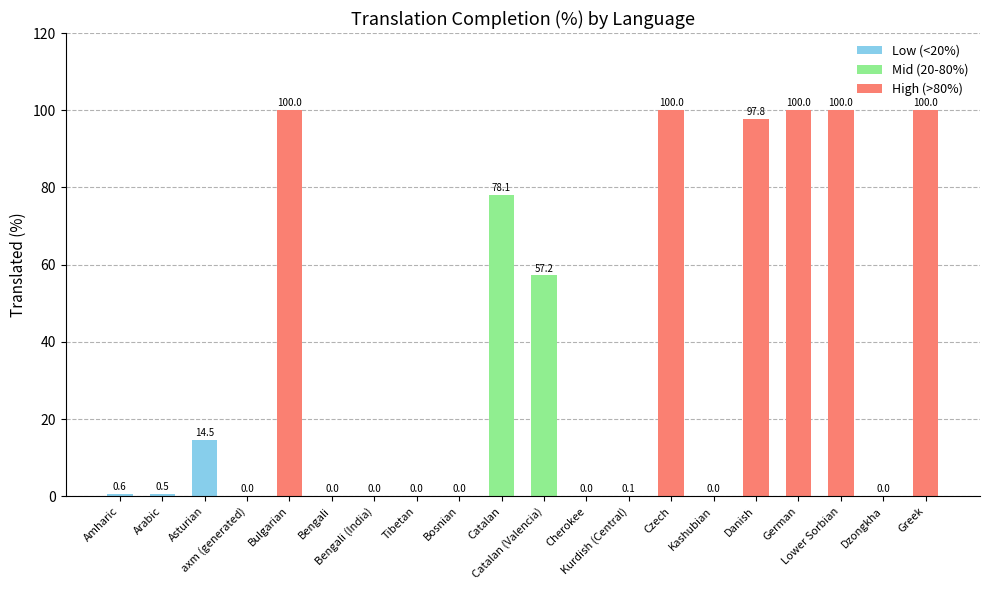

True or false: the data shows 0.0 at Tibetan.

True